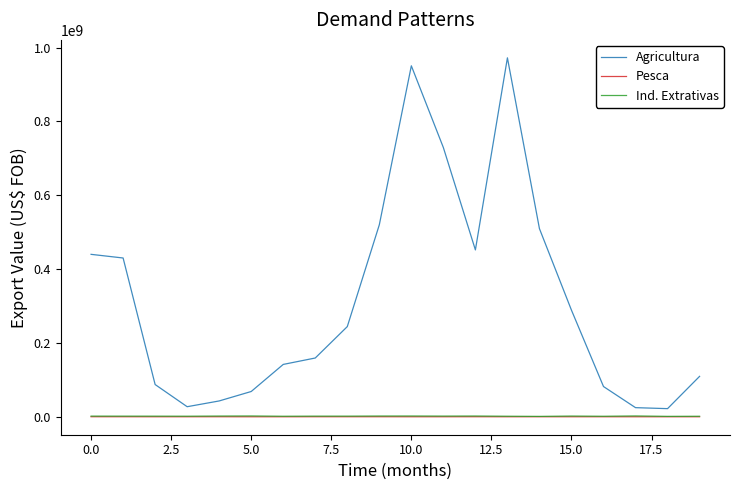

True or false: Ind. Extrativas and Agricultura cross at least once.

False